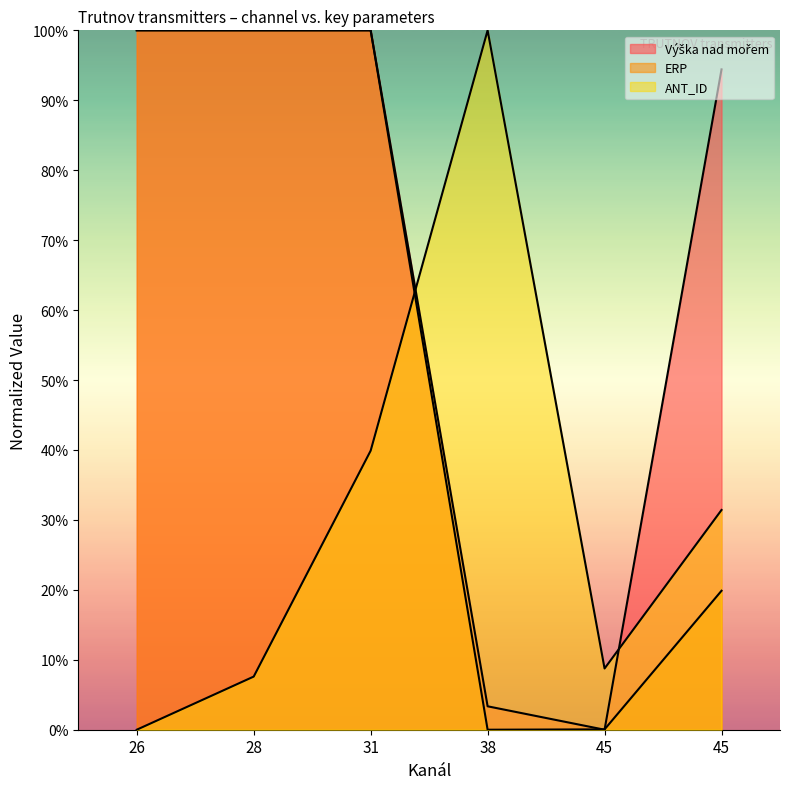

What is the value of the ANT_ID point at the 3rd from the left?

0.4